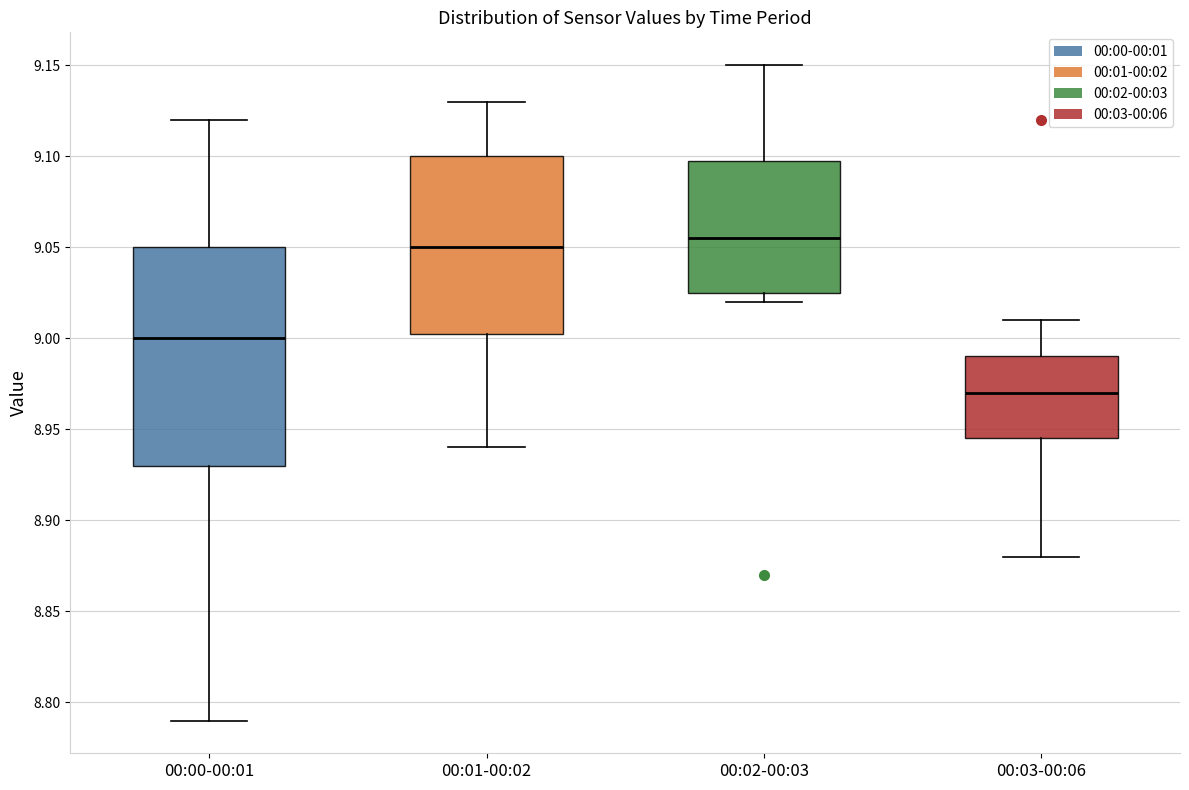

Which box has the lowest median line?

00:03-00:06